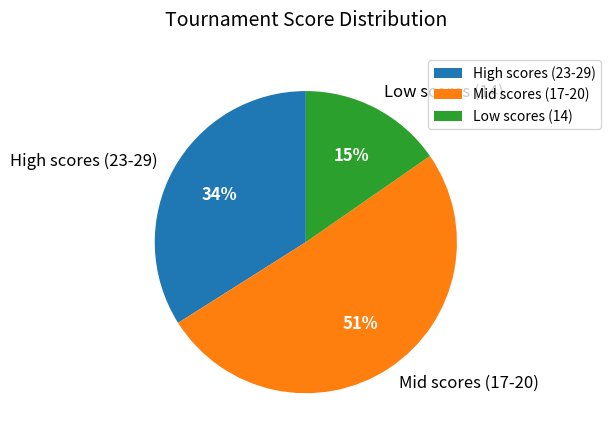

To the nearest percent, what portion does Low scores (14) represent?

15%